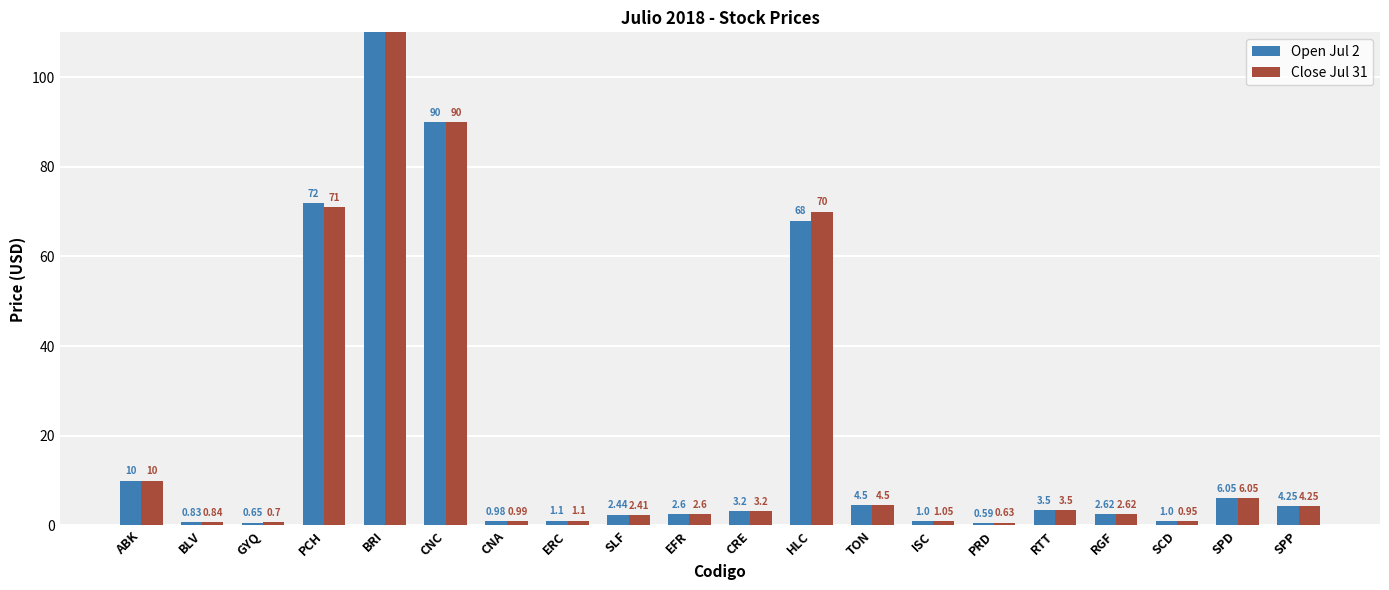

What is the label of the 8th bar from the right?

TON